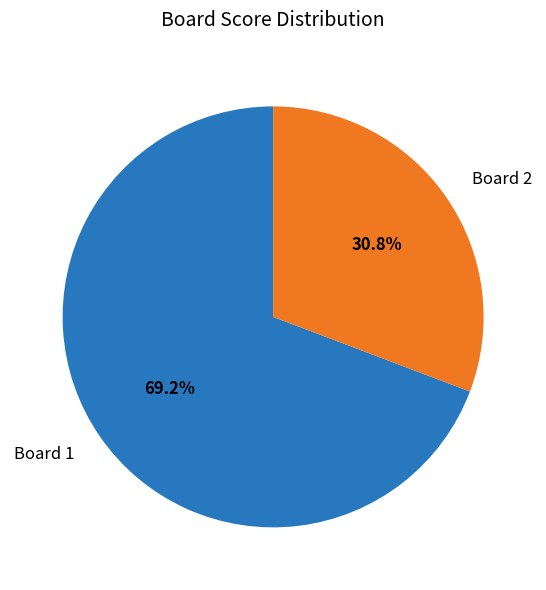

Combined, what portion of the pie is Board 2 and Board 1?

100.0%